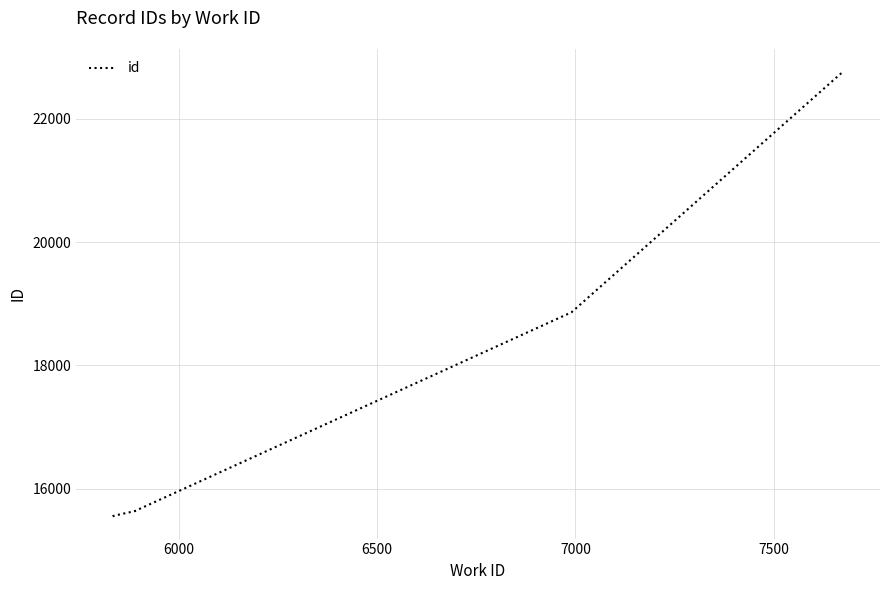

Reading right to left, transcribe all the data shown in this chart.

22771	18862	15640	15639	15569	15560	15559	15558	15556	15554